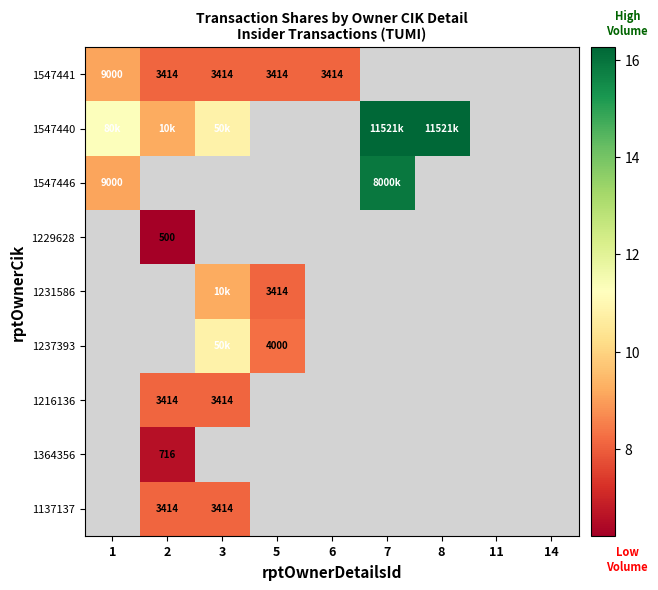

What is the greatest value displayed?

16.3